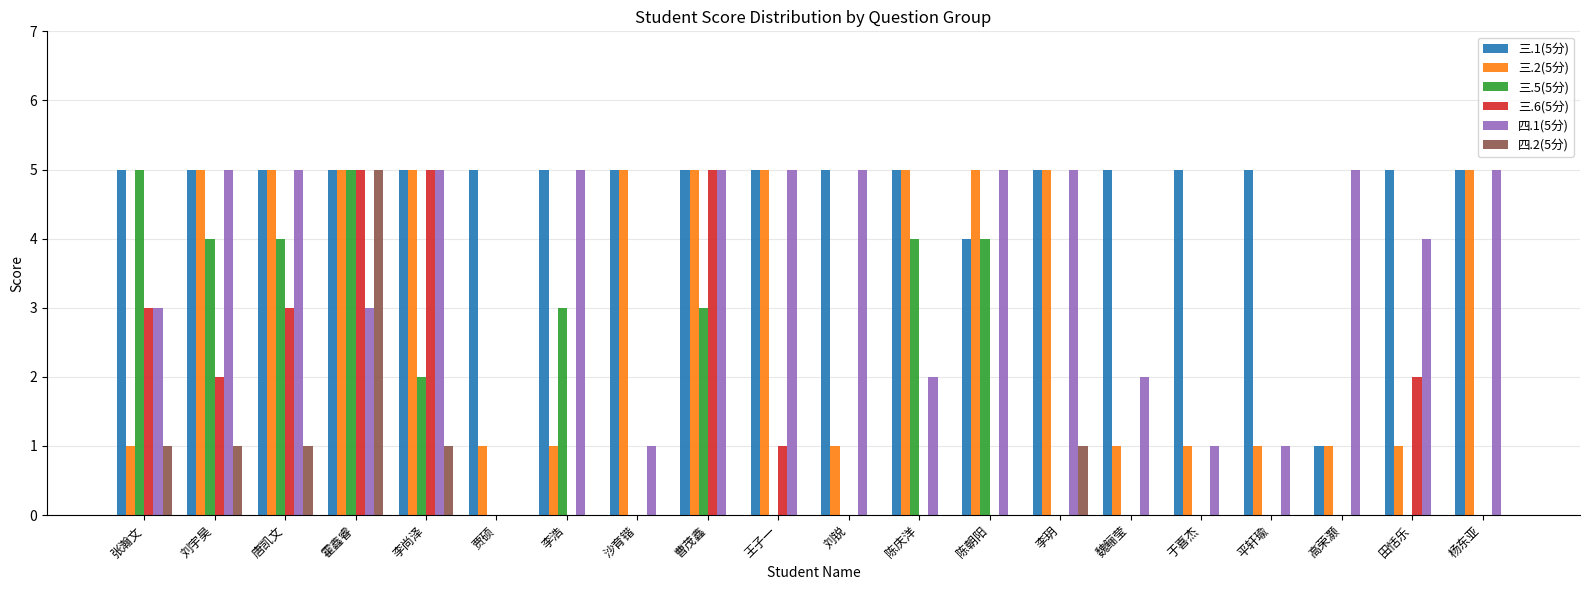

Reading left to right, extract all data points from this chart.

三.1(5分): 5	5	5	5	5	5	5	5	5	5	5	5	4	5	5	5	5	1	5	5
三.2(5分): 1	5	5	5	5	1	1	5	5	5	1	5	5	5	1	1	1	1	1	5
三.5(5分): 5	4	4	5	2	0	3	0	3	0	0	4	4	0	0	0	0	0	0	0
三.6(5分): 3	2	3	5	5	0	0	0	5	1	0	0	0	0	0	0	0	0	2	0
四.1(5分): 3	5	5	3	5	0	5	1	5	5	5	2	5	5	2	1	1	5	4	5
四.2(5分): 1	1	1	5	1	0	0	0	0	0	0	0	0	1	0	0	0	0	0	0